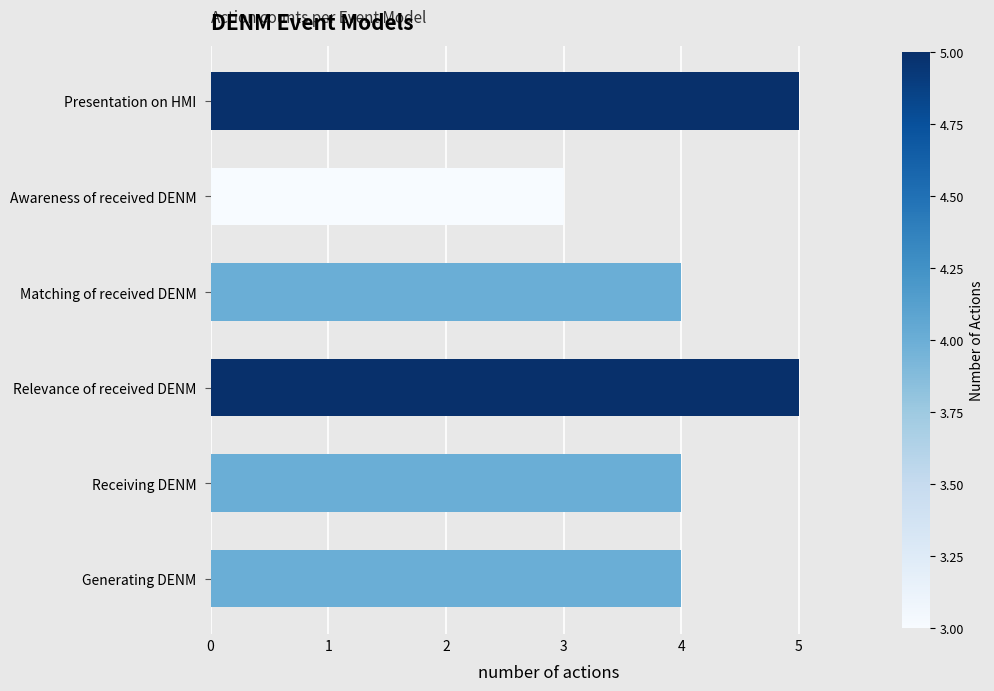

What is the approximate value at Receiving DENM?

4